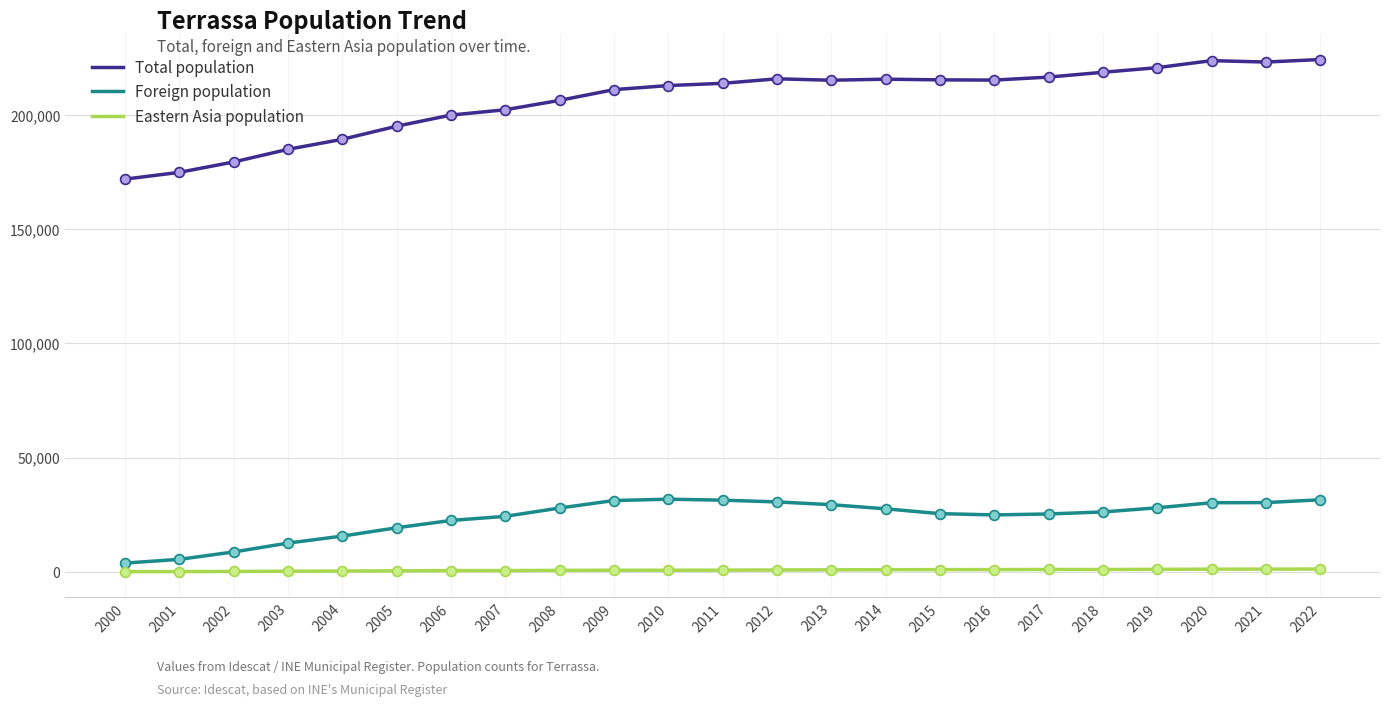

What is the total value across all series at 2010?

245206